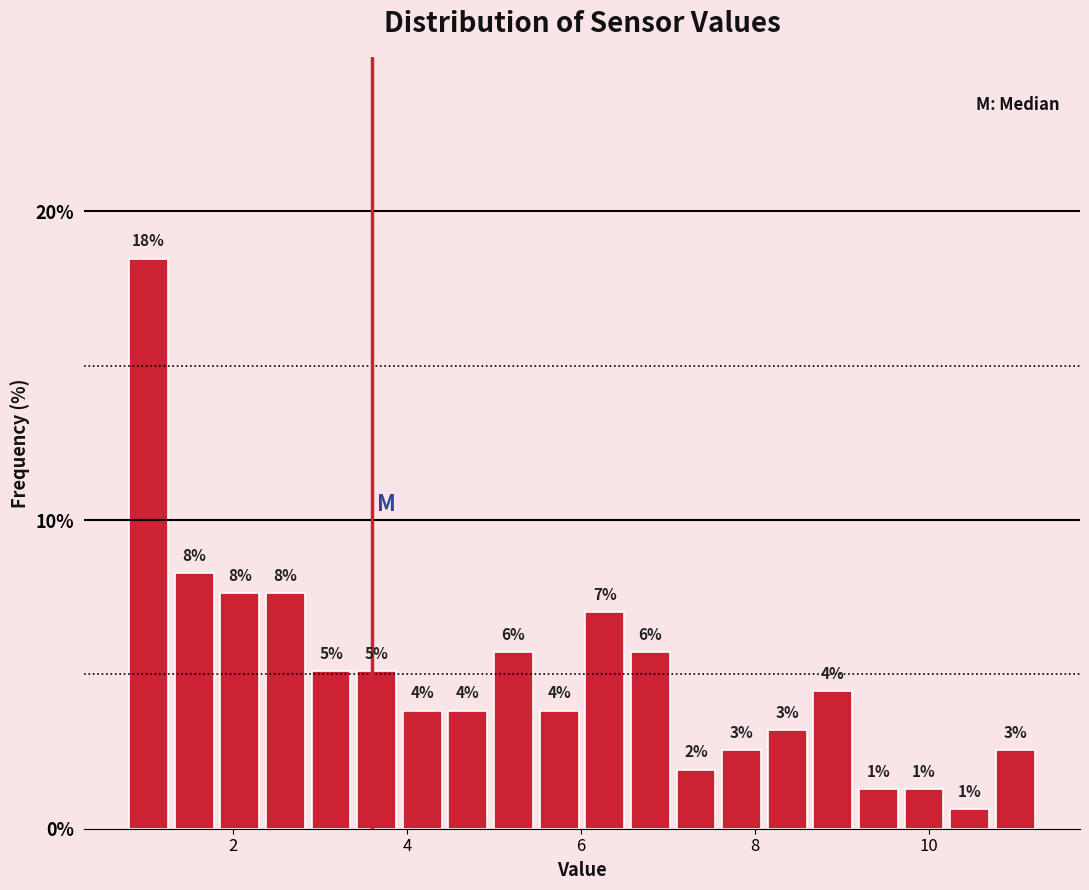

Read against the x-axis, roughly where is the centre of the tallest bar?

1.0